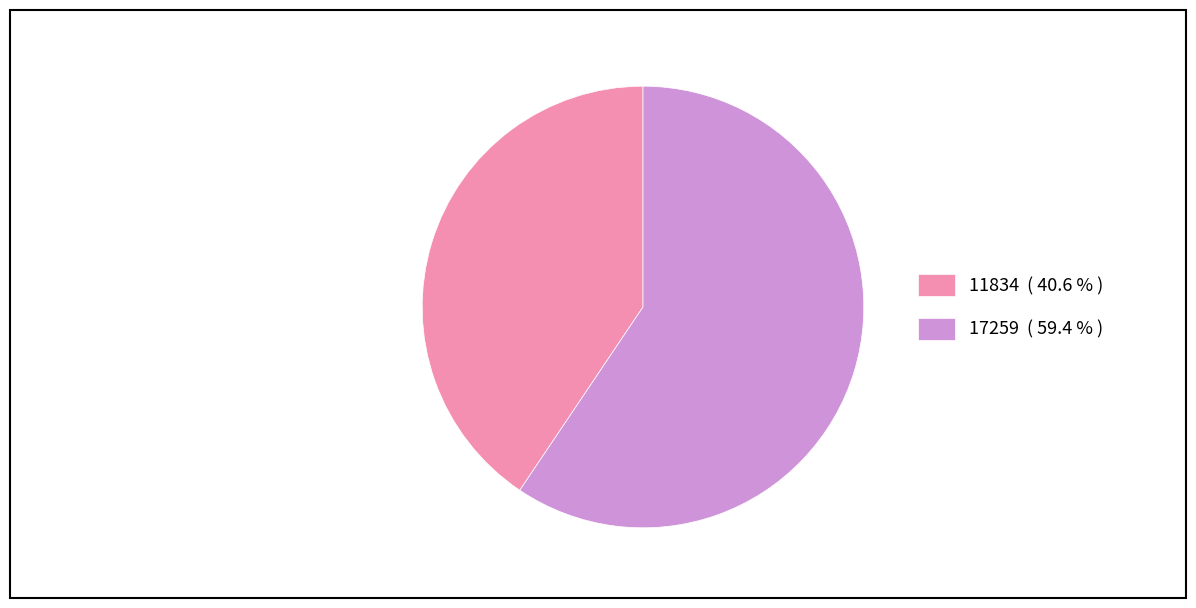

Does 17259 ( 59.4 % ) account for over 50% of the chart?

Yes